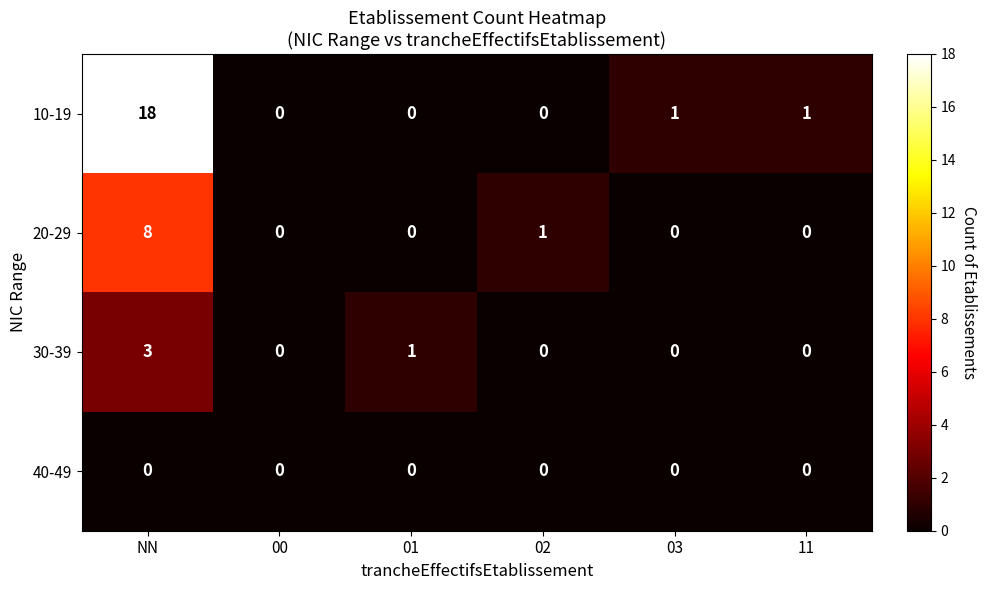

How many data points does each series have?

6